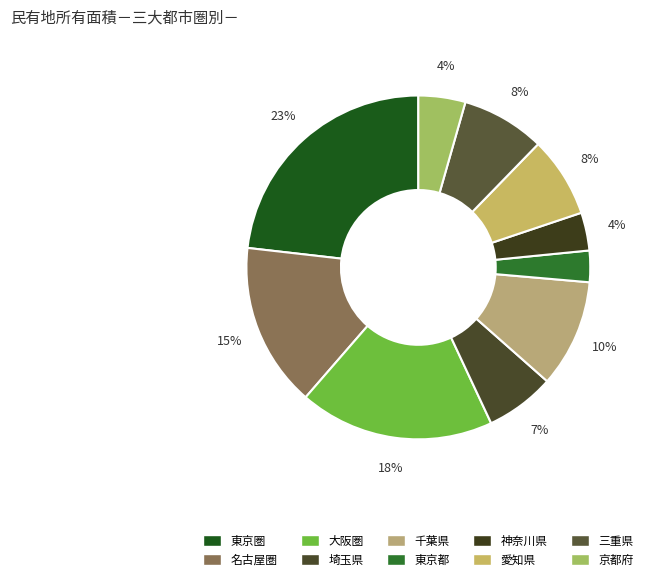

How many segments does this pie chart have?

10